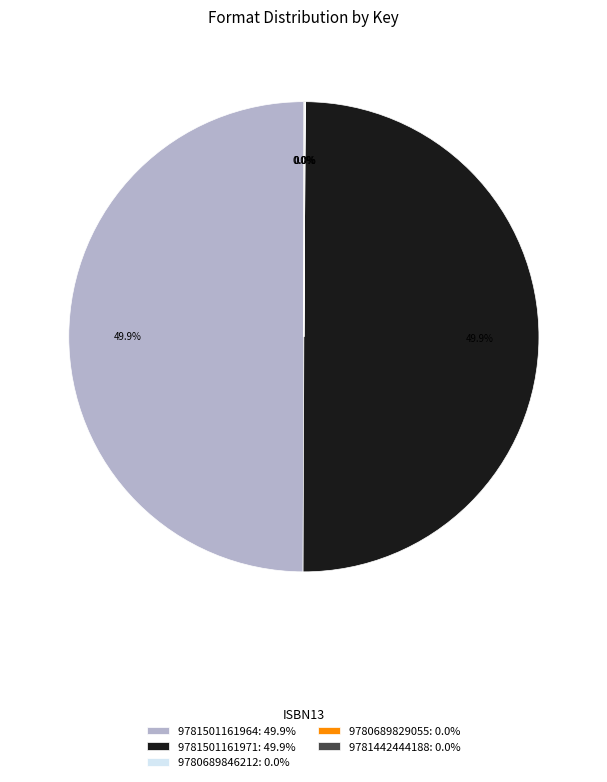

What is the change in value from 9781501161971 to 9781442444188?

-2117998124